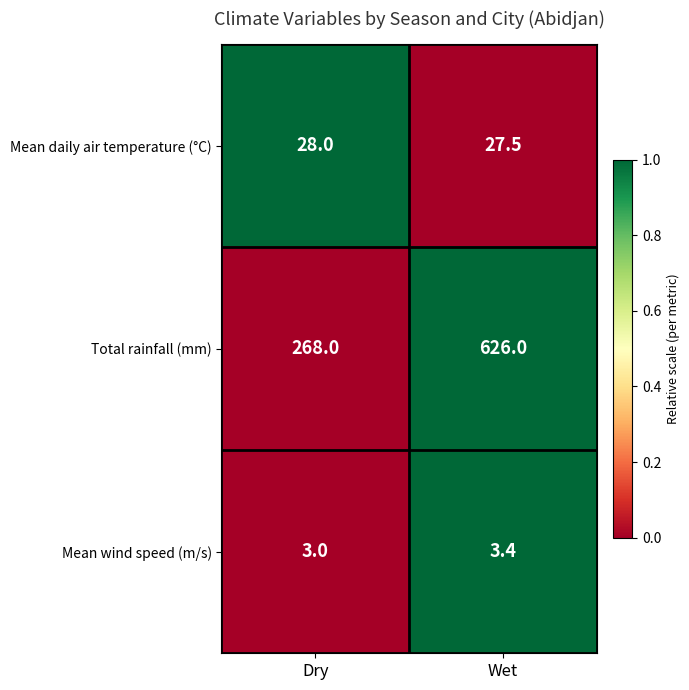

The value of Mean wind speed (m/s) at Wet is 3.4. True or false?

True